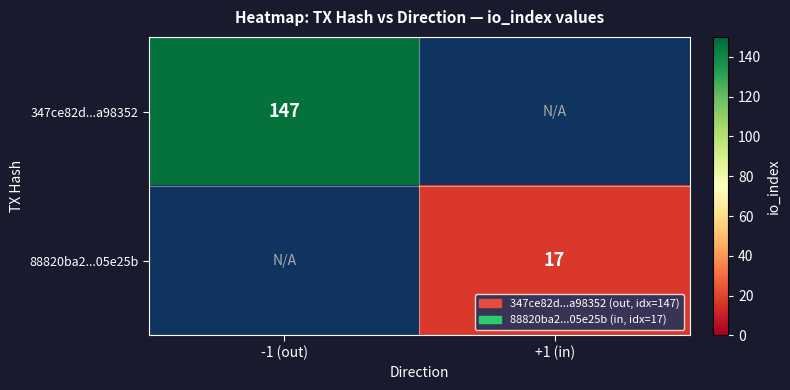

True or false: 347ce82d...a98352 has a value of 147 at -1 (out).

True